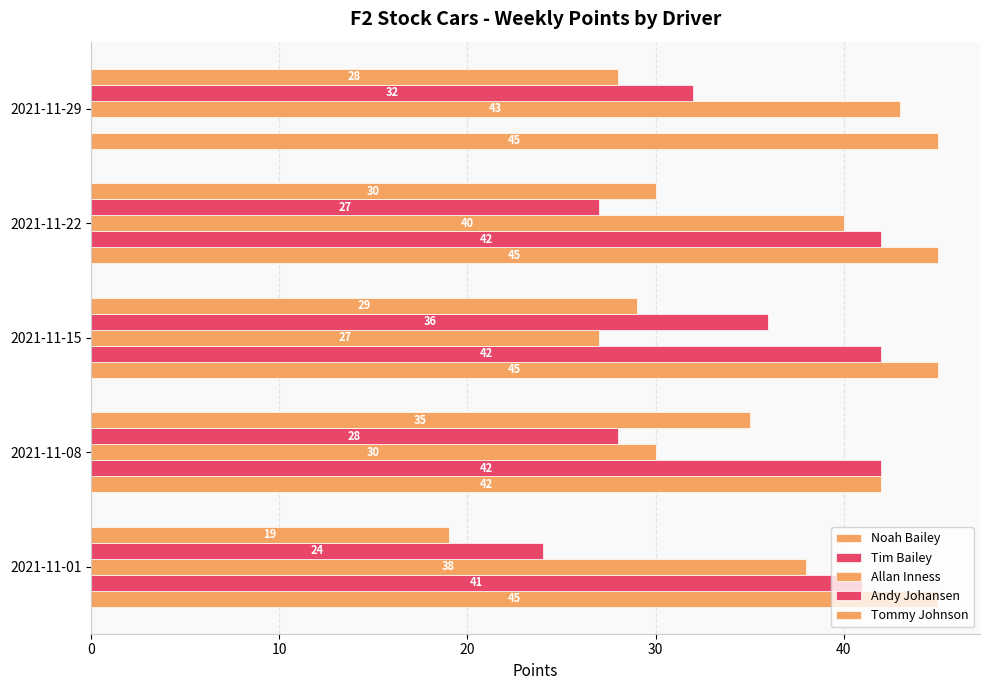

Count the number of data series in this chart.

5